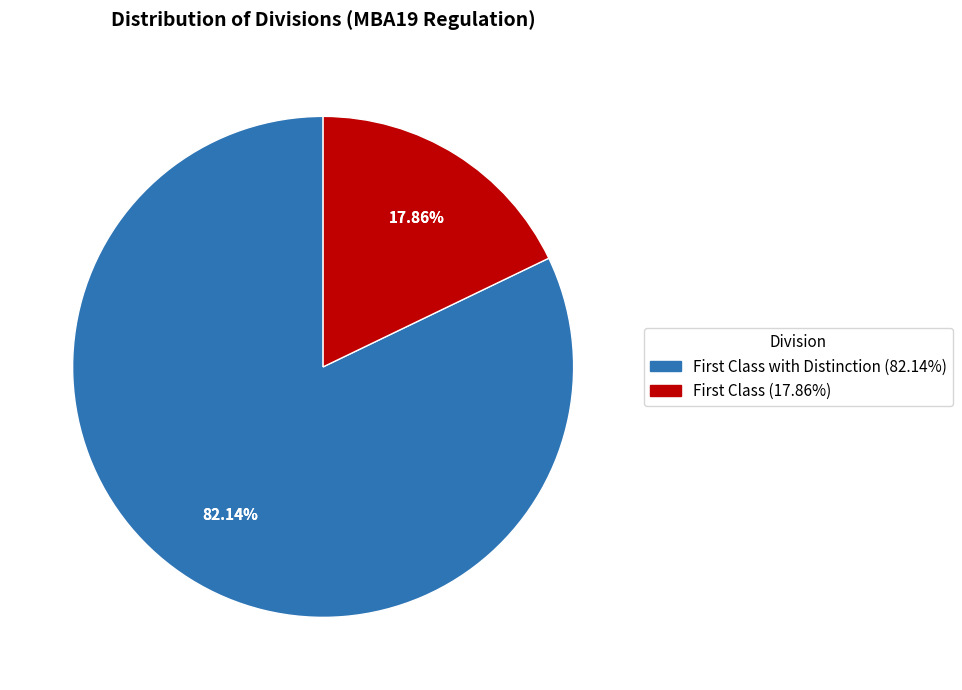

Which category has the smallest portion of the pie?

First Class